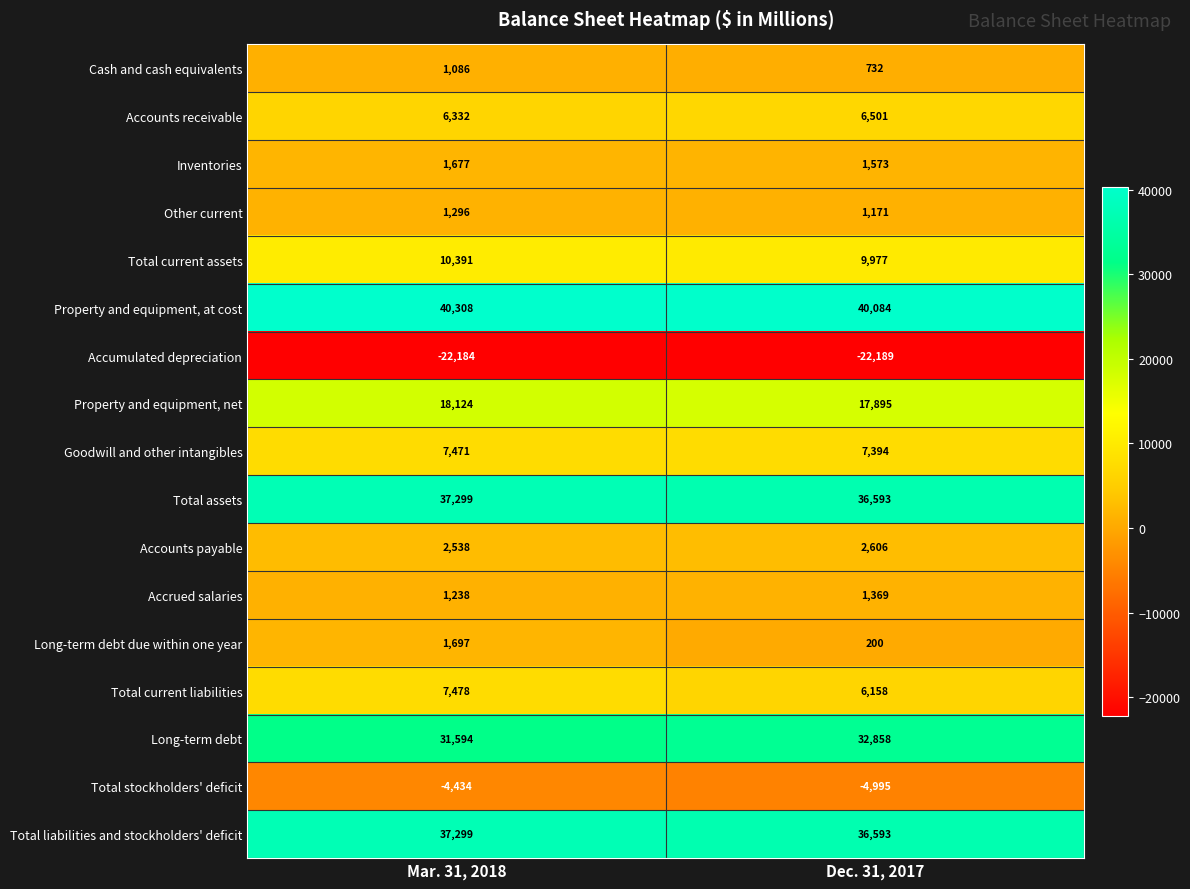

What value does the Accumulated depreciation series have at Mar. 31, 2018?

-22184